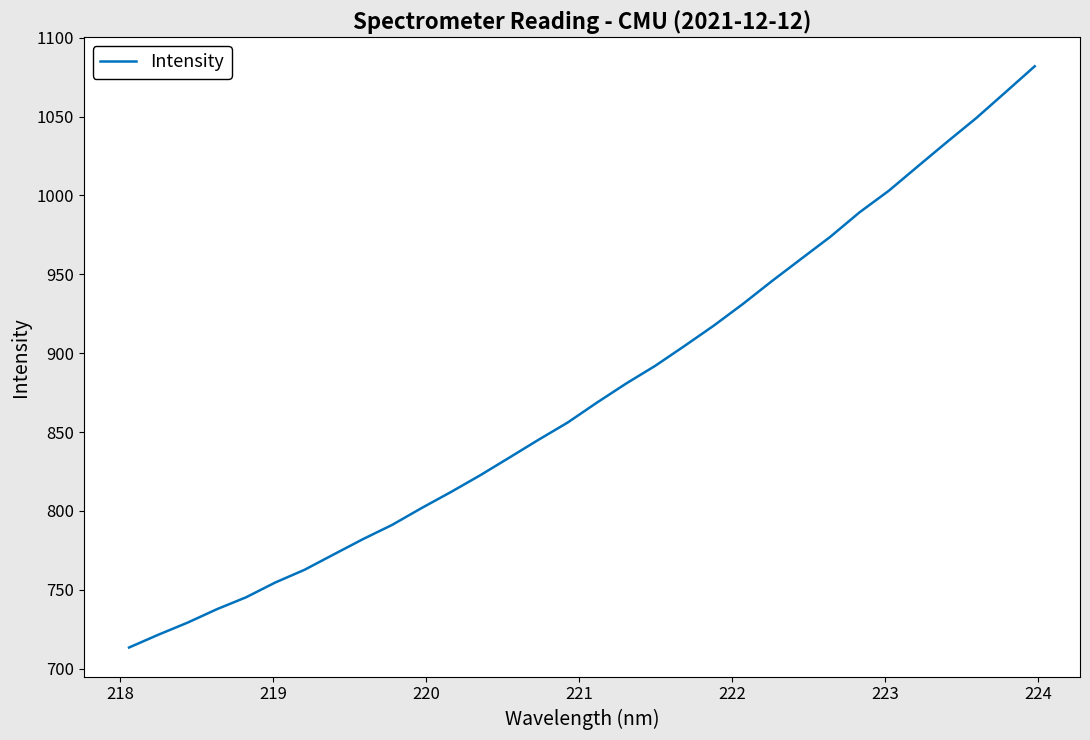

How many values are below 868?

16